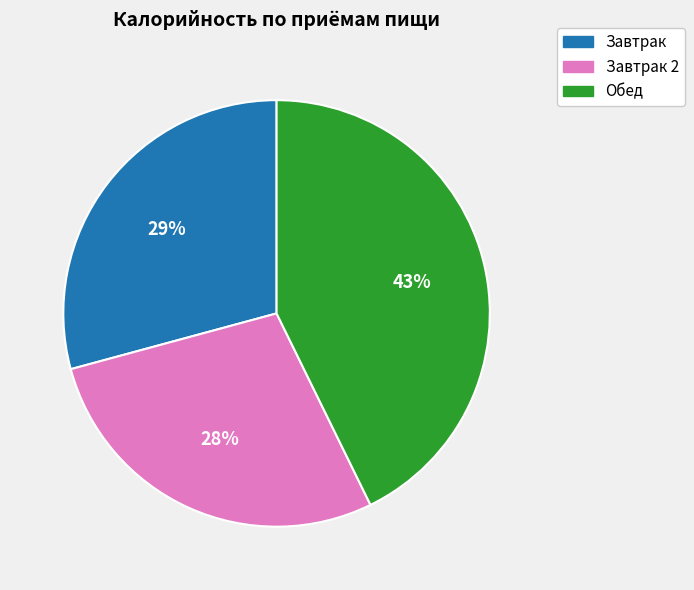

Combined, do Завтрак and Обед account for over 50%?

Yes